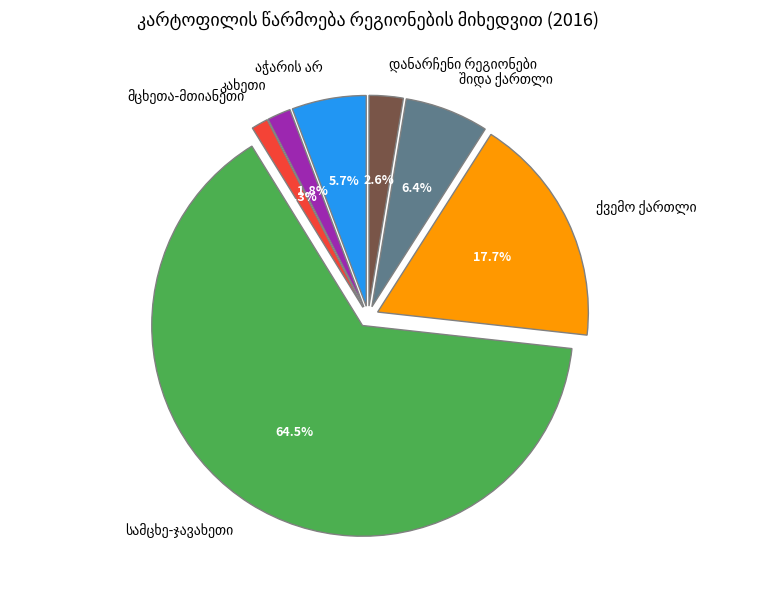

Is there a majority slice in this chart?

Yes